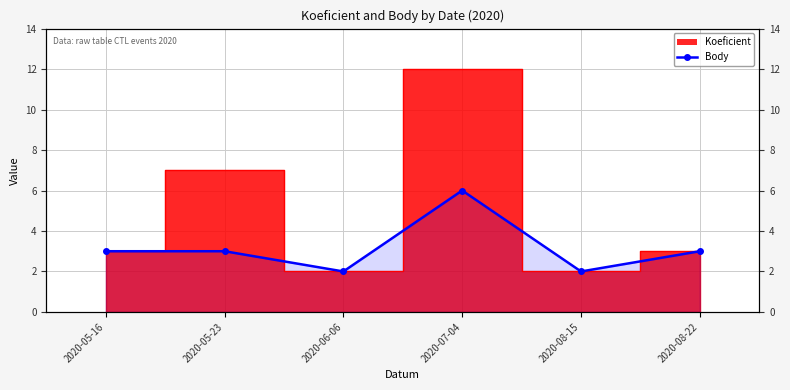

Approximately how many times larger is the value at 2020-08-15 compared to 2020-05-23?

0.7